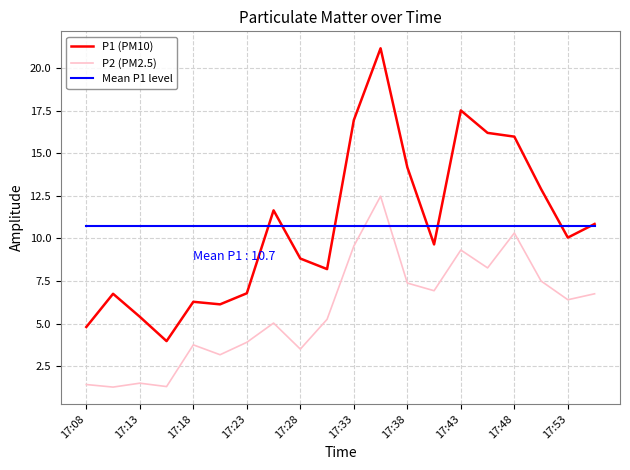

List the series in order of their peak value, highest first.

P1 (PM10), P2 (PM2.5), Mean P1 level